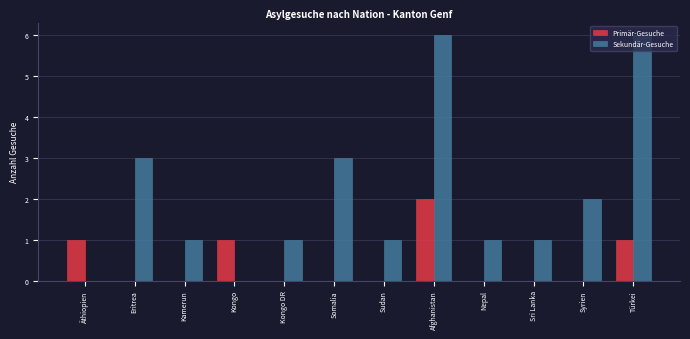

Is it true that Primär-Gesuche equals 0 at Syrien?

True